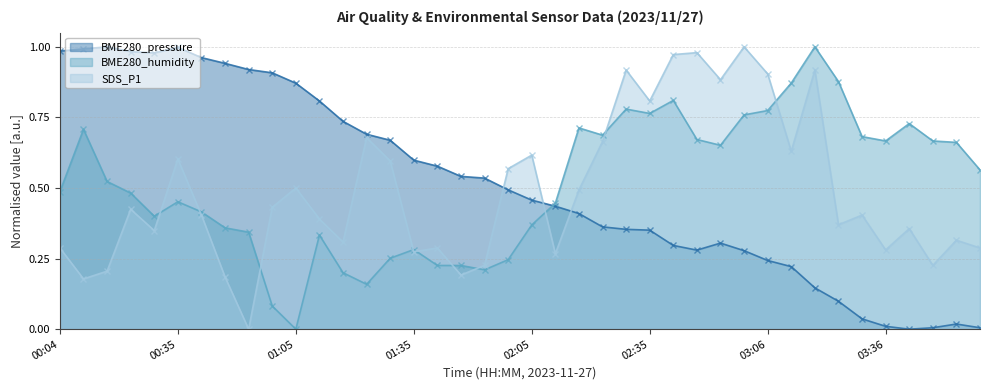

How many interior local valleys does the SDS_P1 series have?

13